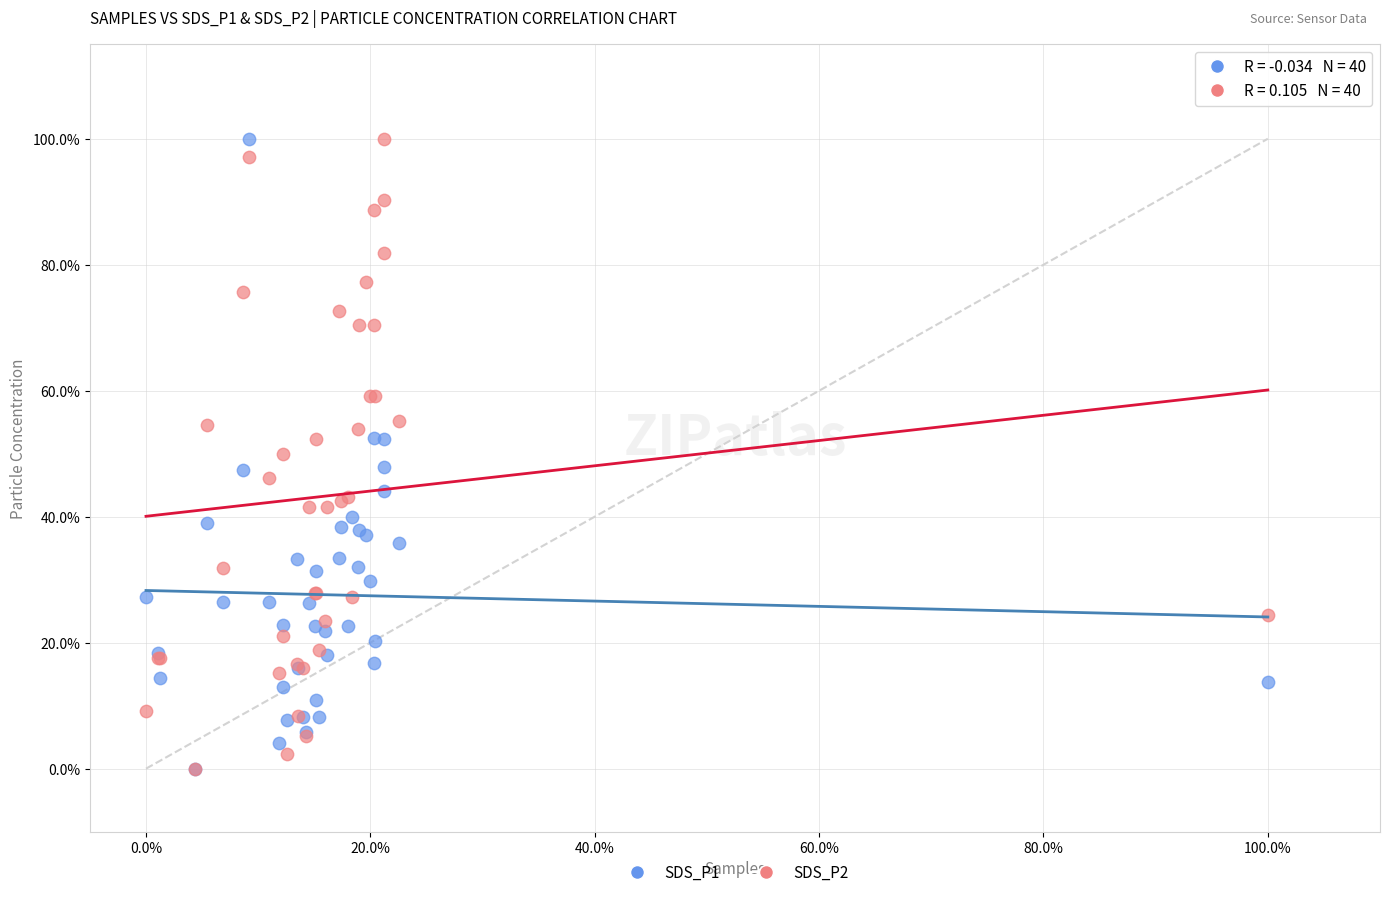

What are all the series names shown in the legend?

SDS_P1, SDS_P2